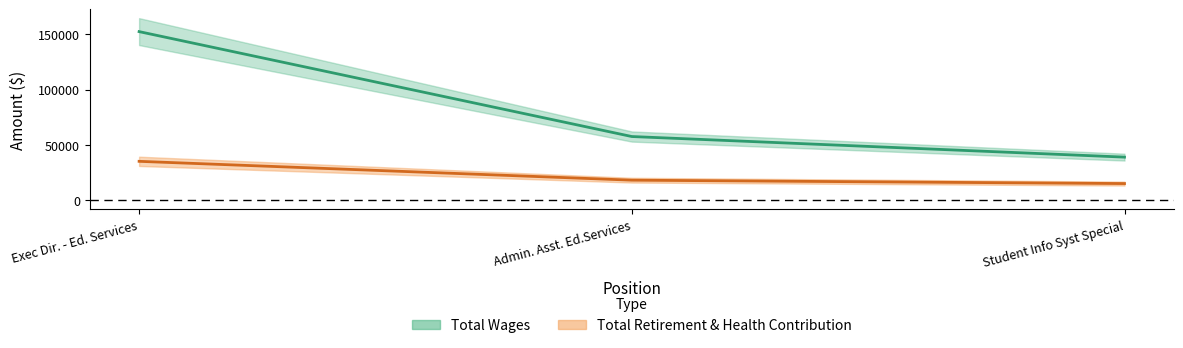

Reading left to right, extract all data points from this chart.

Total Wages: Exec Dir. - Ed. Services=152448	Admin. Asst. Ed.Services=57419	Student Info Syst Special=38765
Total Retirement & Health Contribution: Exec Dir. - Ed. Services=34957	Admin. Asst. Ed.Services=17889	Student Info Syst Special=14821